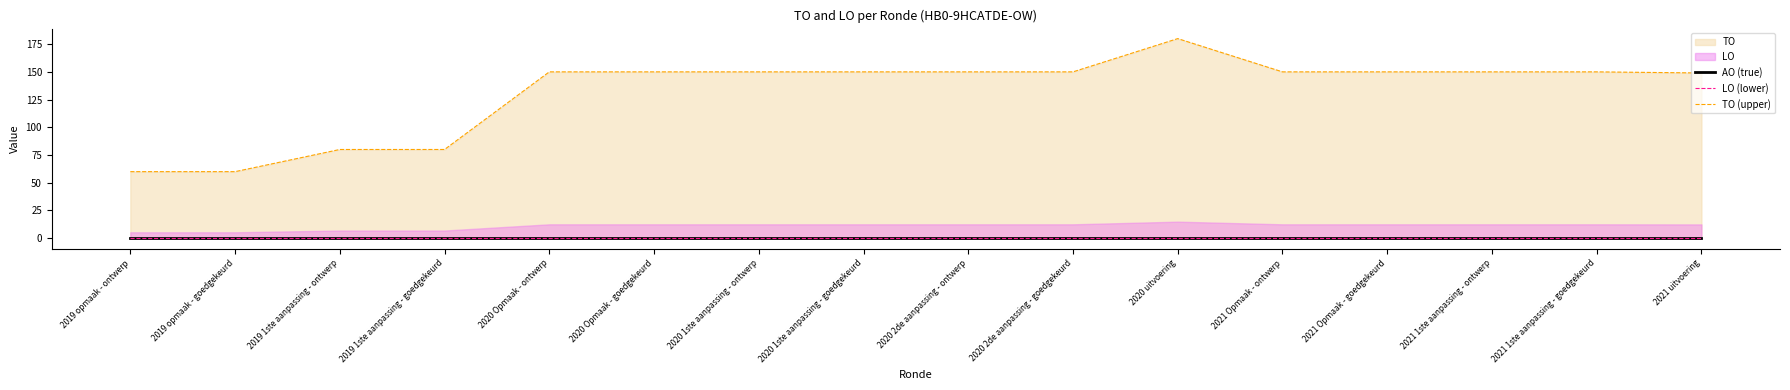

What is the label of the 1st point from the right?

2021 uitvoering